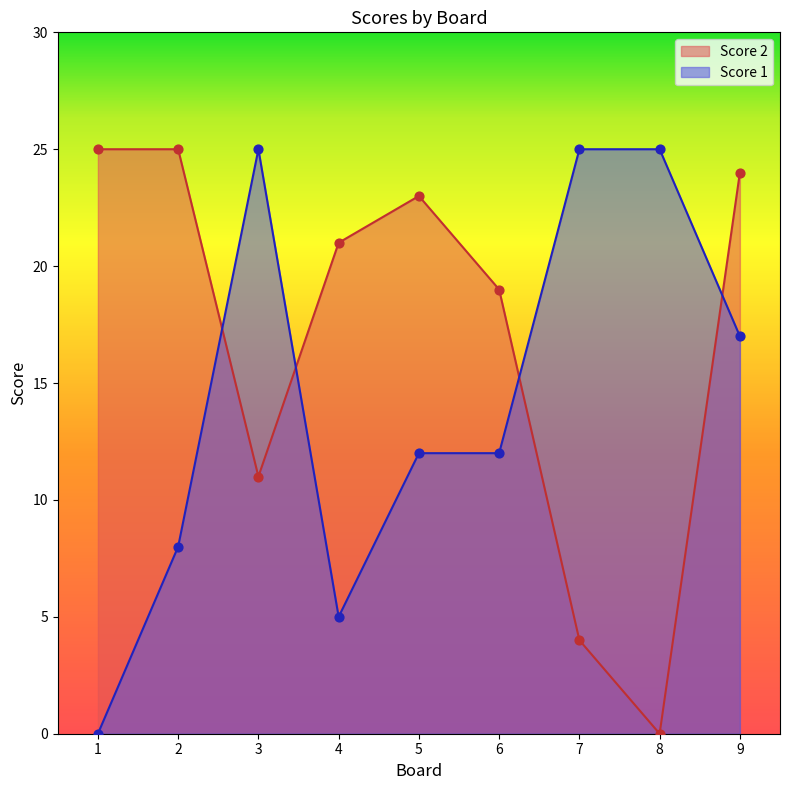

Which series contains the lowest Y value?

Score 2